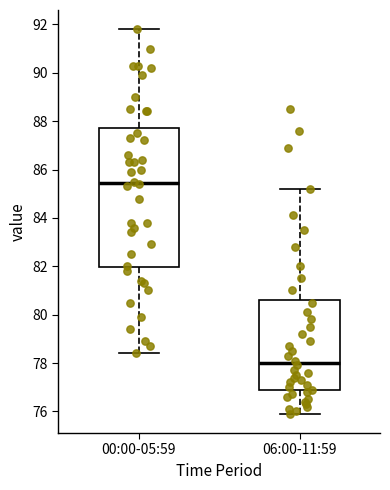

Which box's median line is the highest?

00:00-05:59